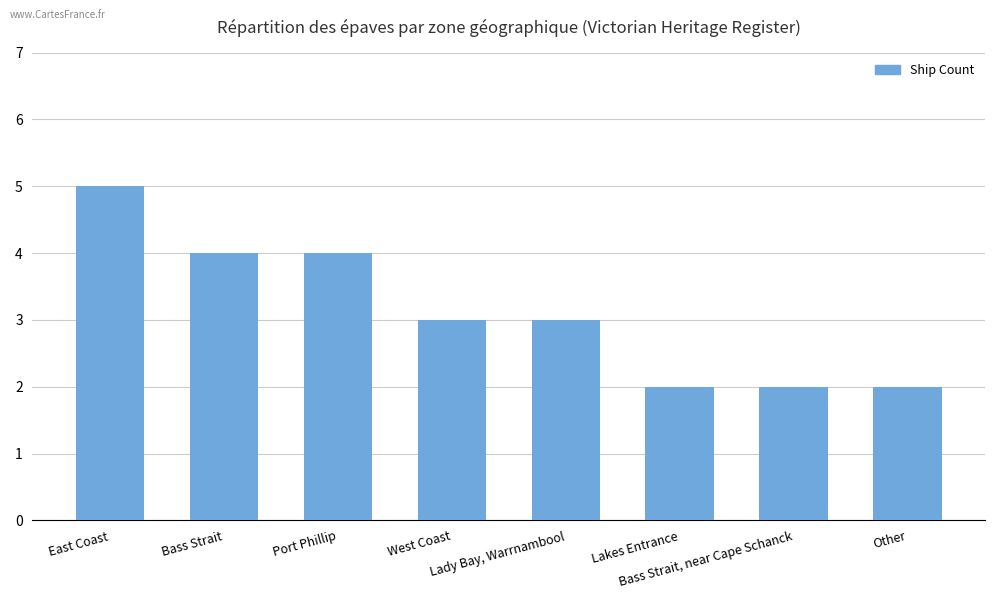

Reading right to left, list all the values displayed in this chart.

2	2	2	3	3	4	4	5